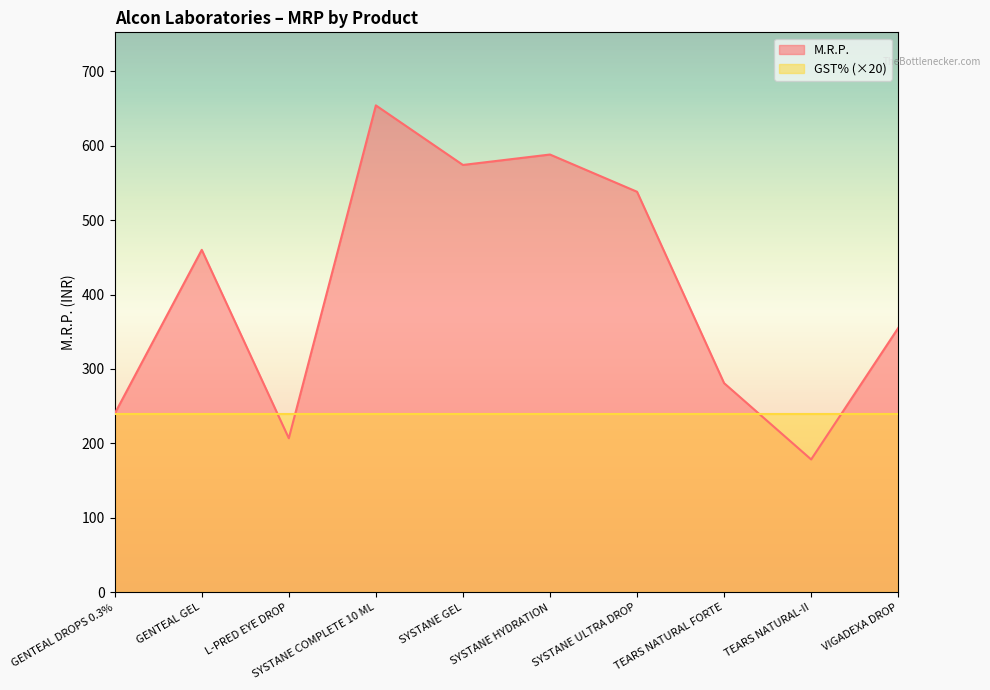

What is the value of the 6th point from the left?

588.0